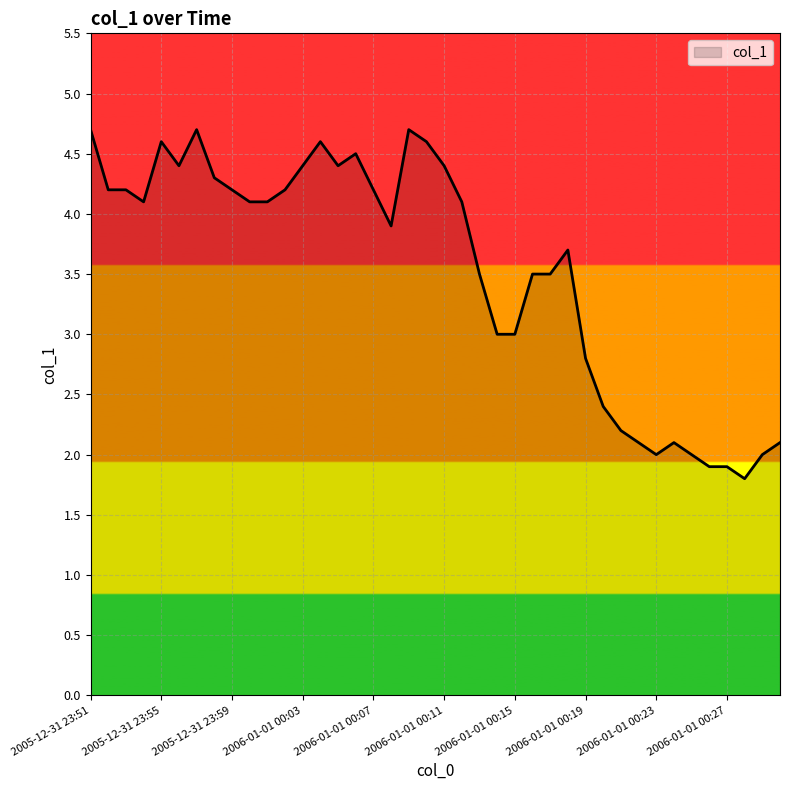

What is the greatest value displayed?

4.7